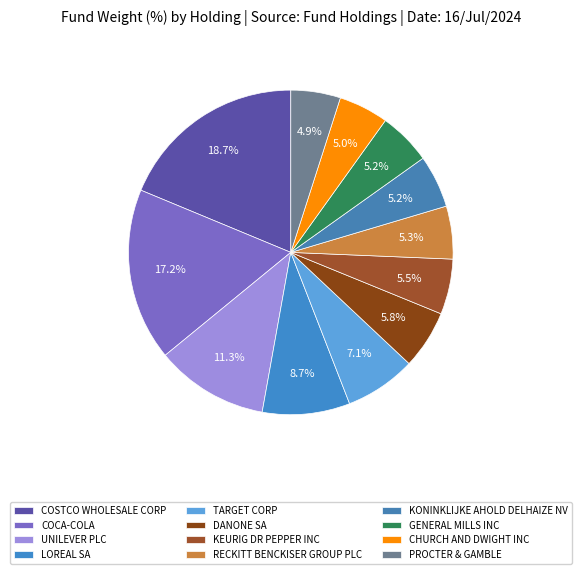

How many slices are in this pie chart?

12